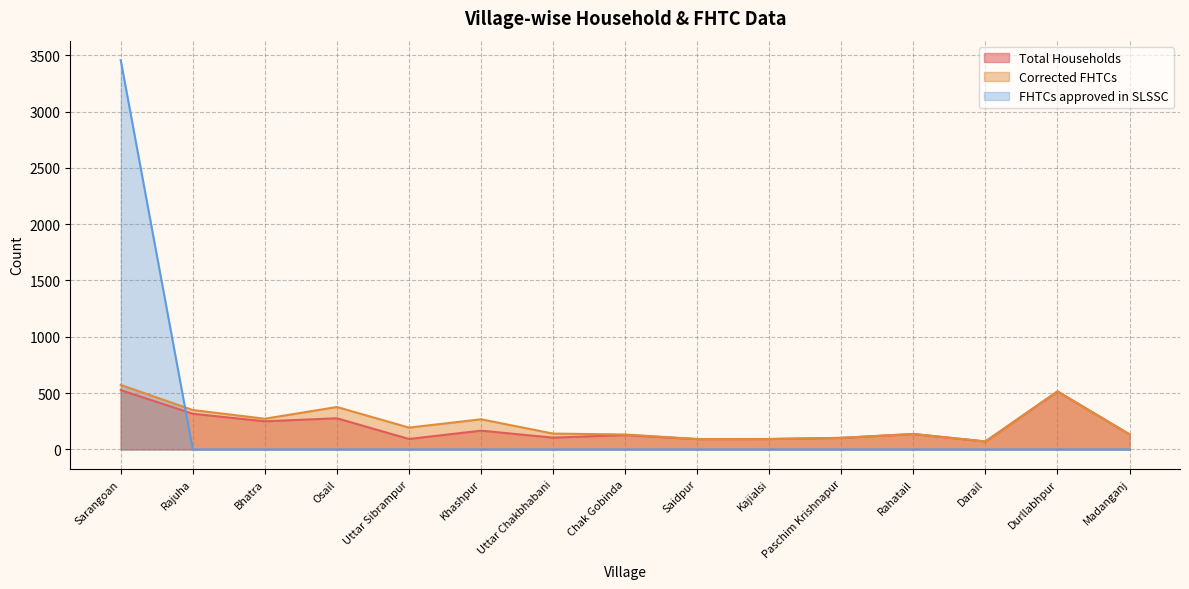

In Corrected FHTCs, how many points are lower than both neighbors (excluding endpoints)?

3